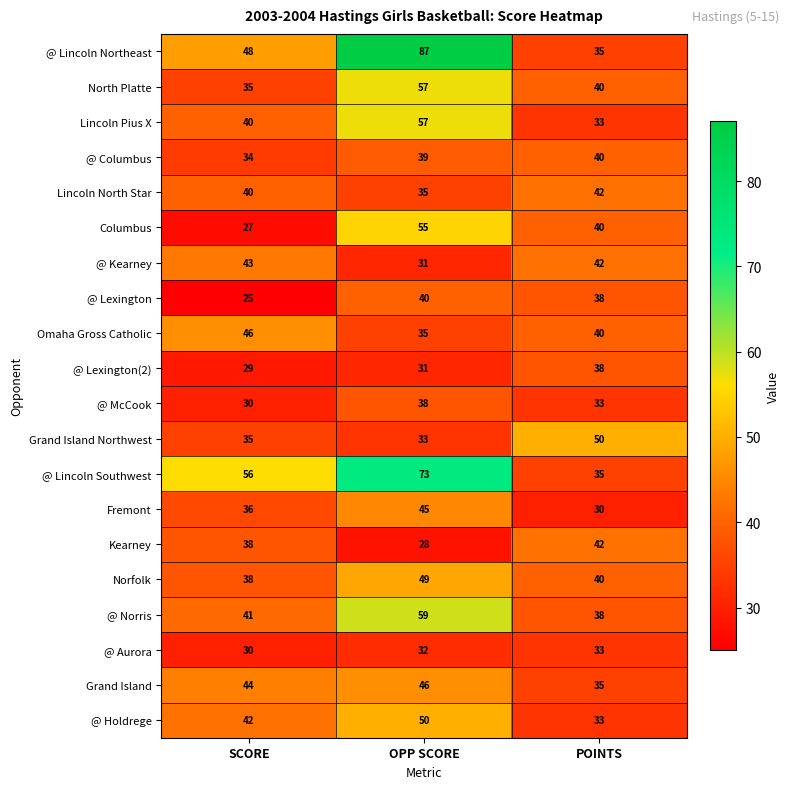

Which series has the largest total across all categories?

@ Lincoln Northeast